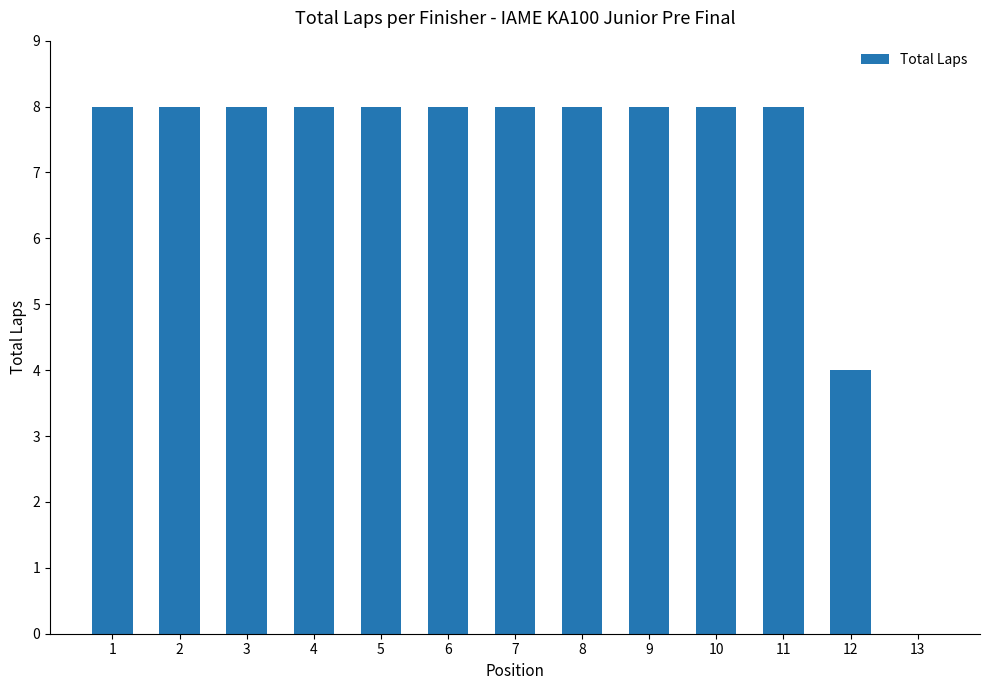

What is the sum of the values at 11 and 13?

8